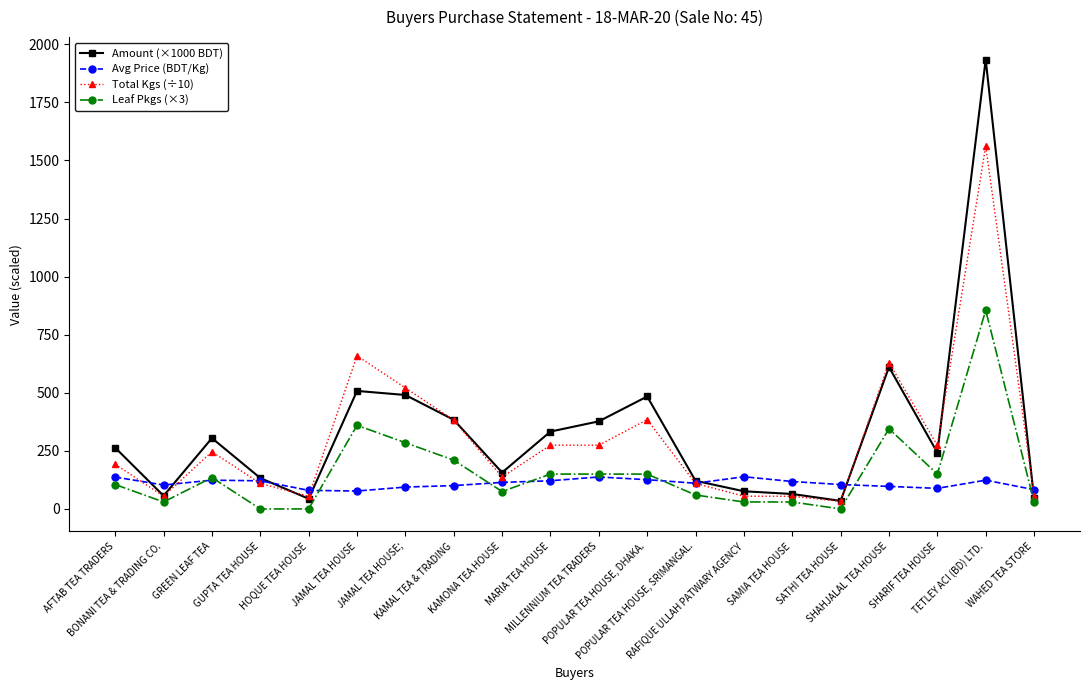

How many intersections are there between Leaf Pkgs (×3) and Avg Price (BDT/Kg)?

8